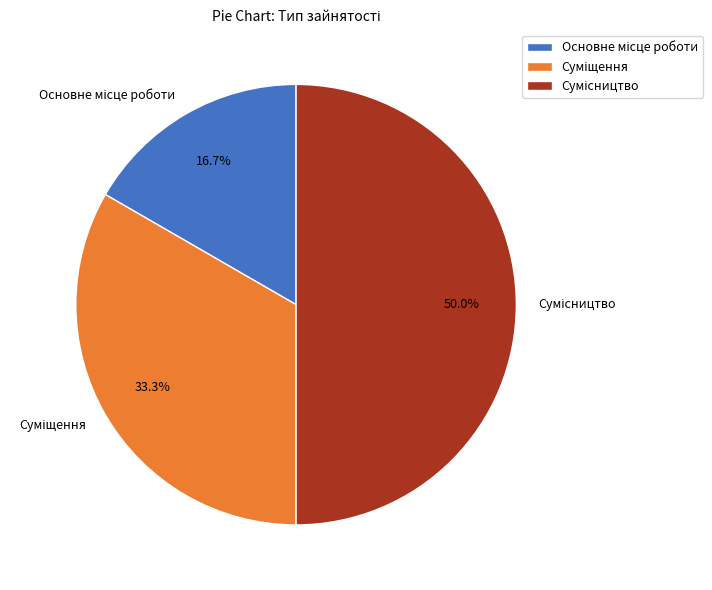

How many slices are in this pie chart?

3